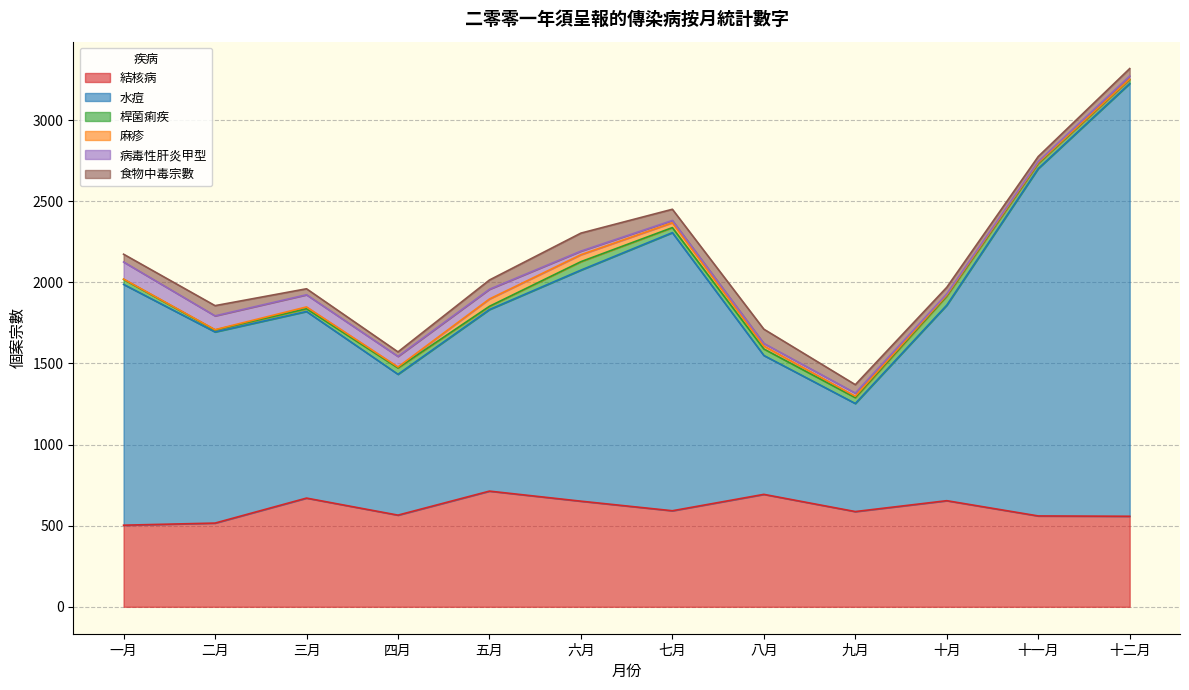

True or false: 麻疹 has more than 1 interior local peaks.

True